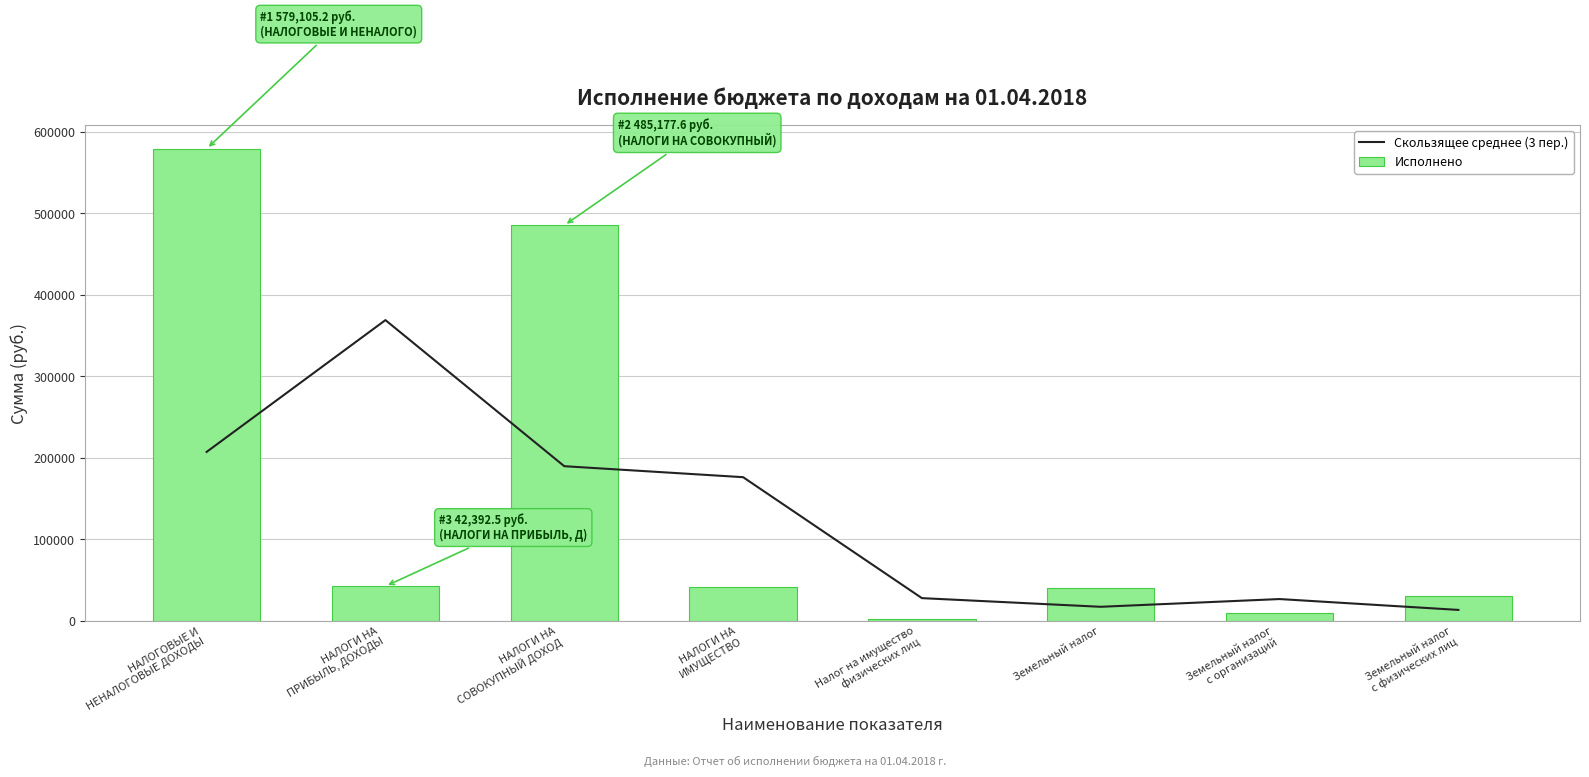

At which category does the chart reach its minimum across all series?

Налог на имущество
физических лиц